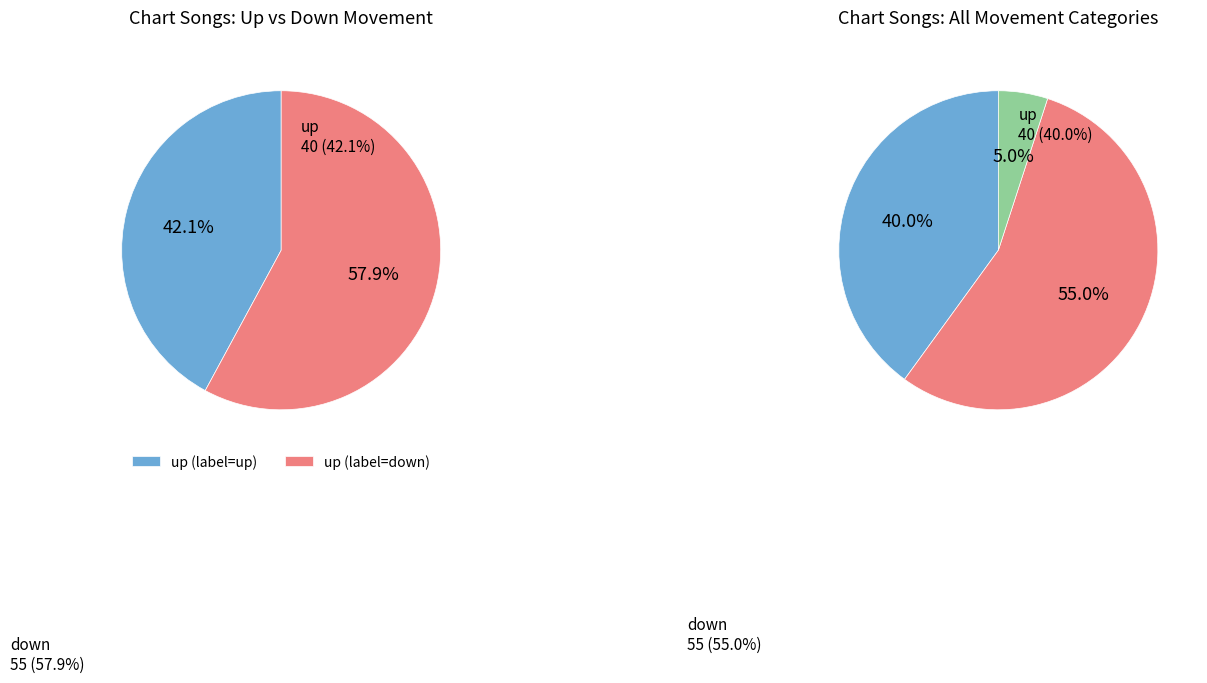

The up slice represents 40% of the pie. True or false?

True